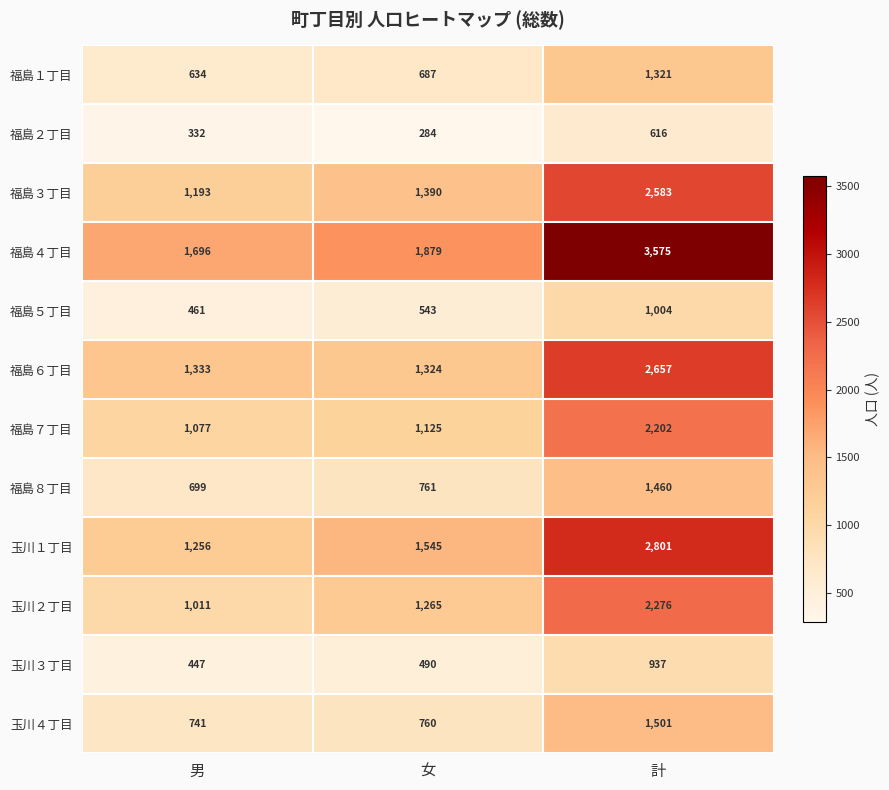

What is the difference between the highest and lowest values at 男?

1364